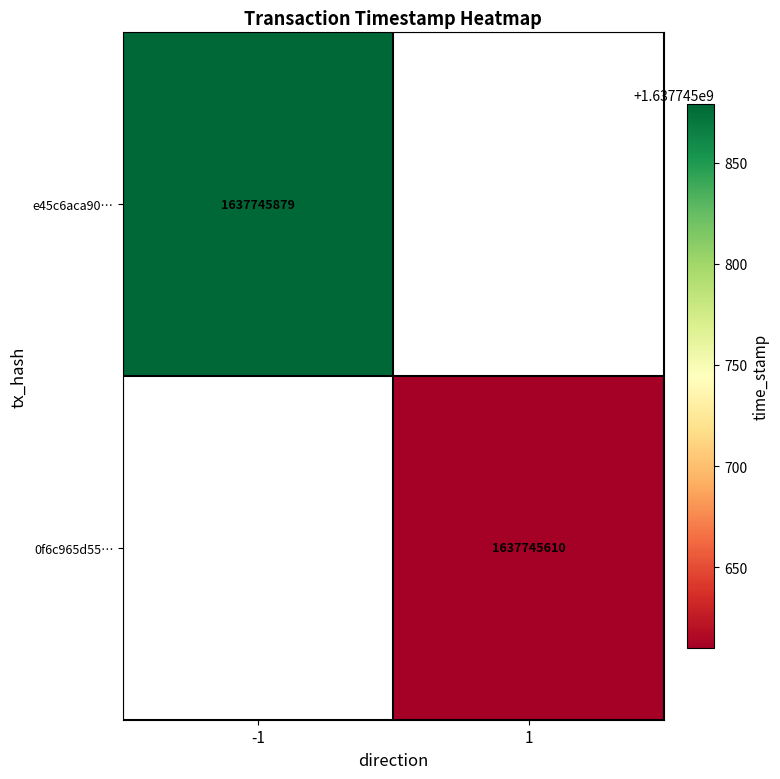

Reading left to right, transcribe all the data shown in this chart.

e45c6aca907f564040fd05a4c054cd1fb00b2c8: -1	1637745879
0f6c965d55d8b1ca119a71de85961554156277f: 1	1637745610